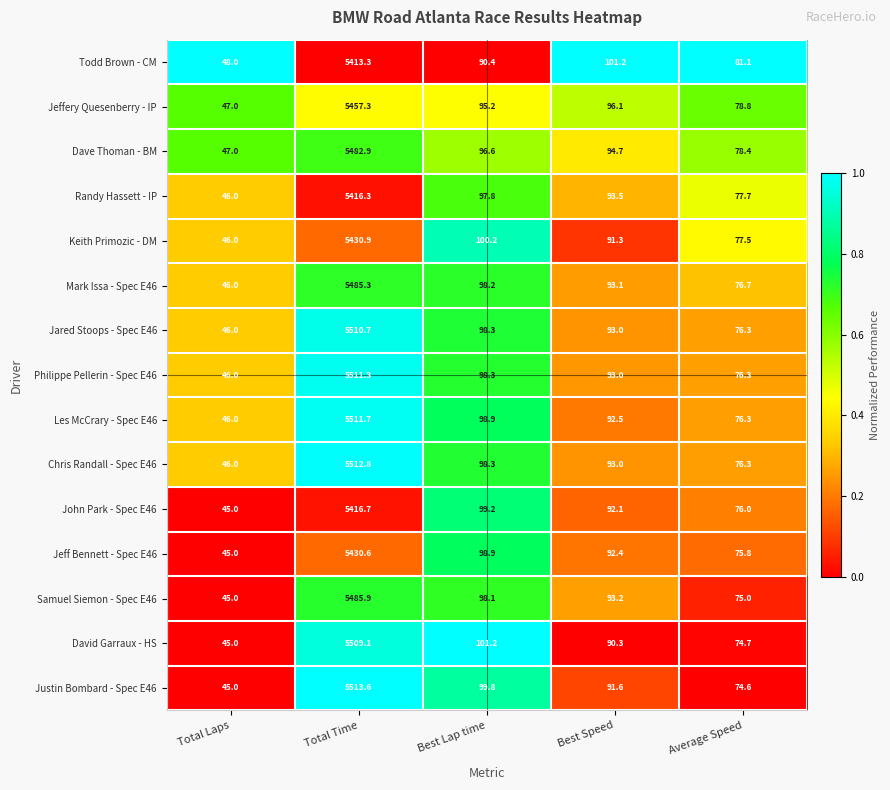

Which series has the largest range (max minus min)?

Justin Bombard - Spec E46